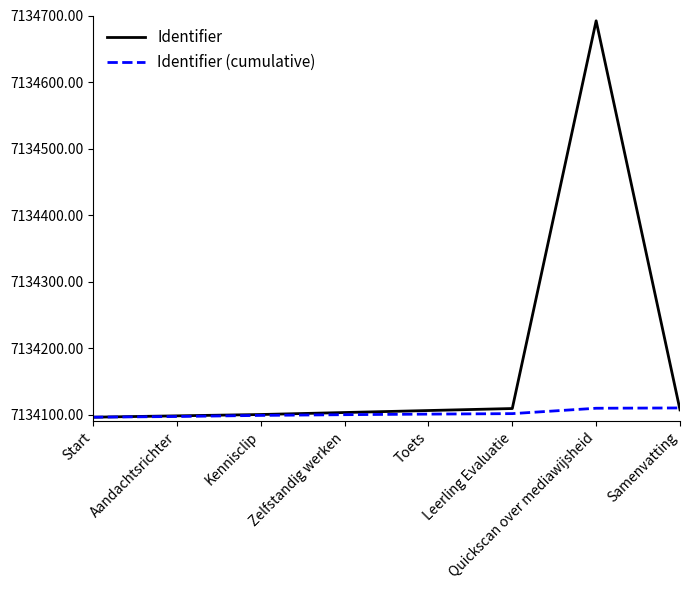

What is the greatest value displayed?

7134692.0